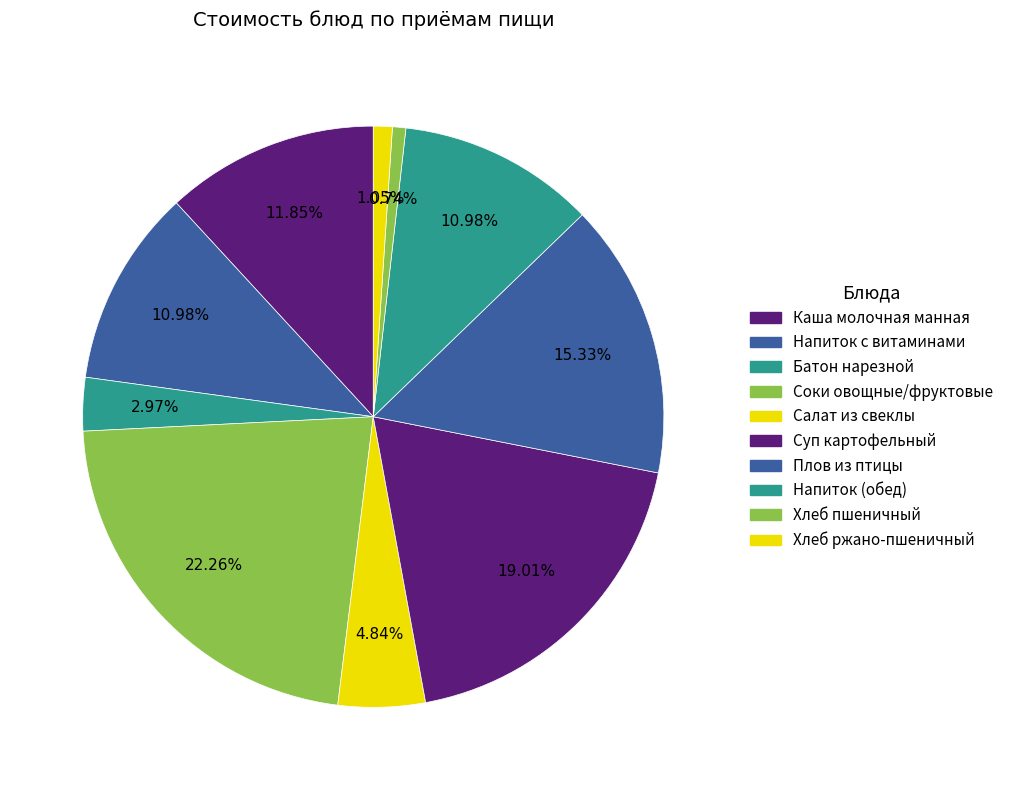

Which slice is the smallest?

Хлеб пшеничный